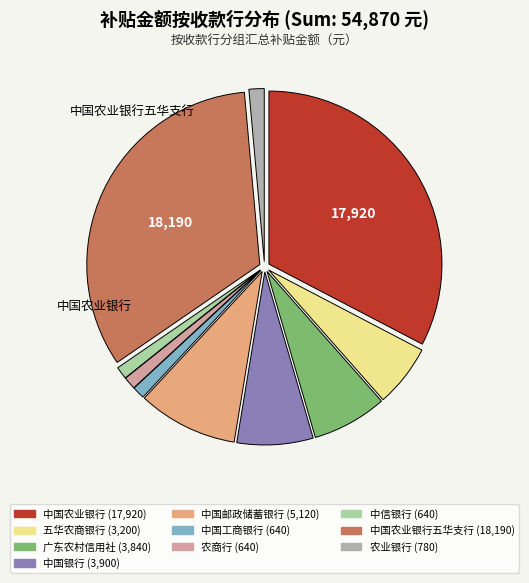

Is there a majority slice in this chart?

No